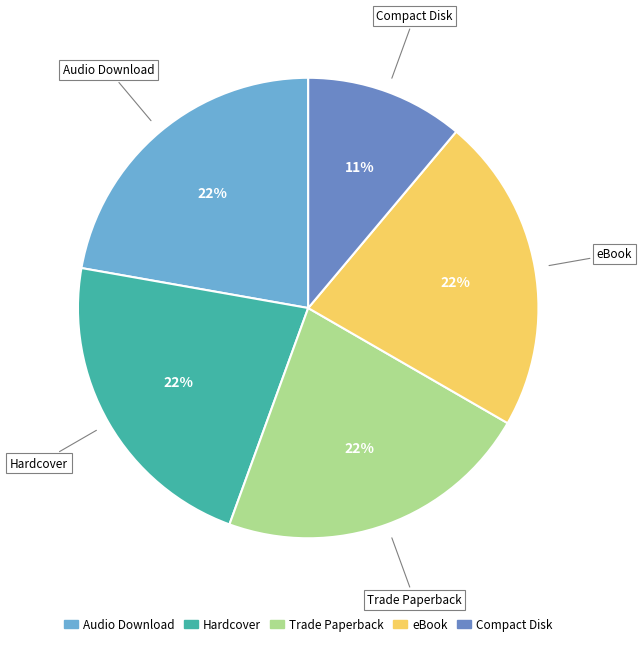

True or false: Trade Paperback accounts for 22% of the total.

True